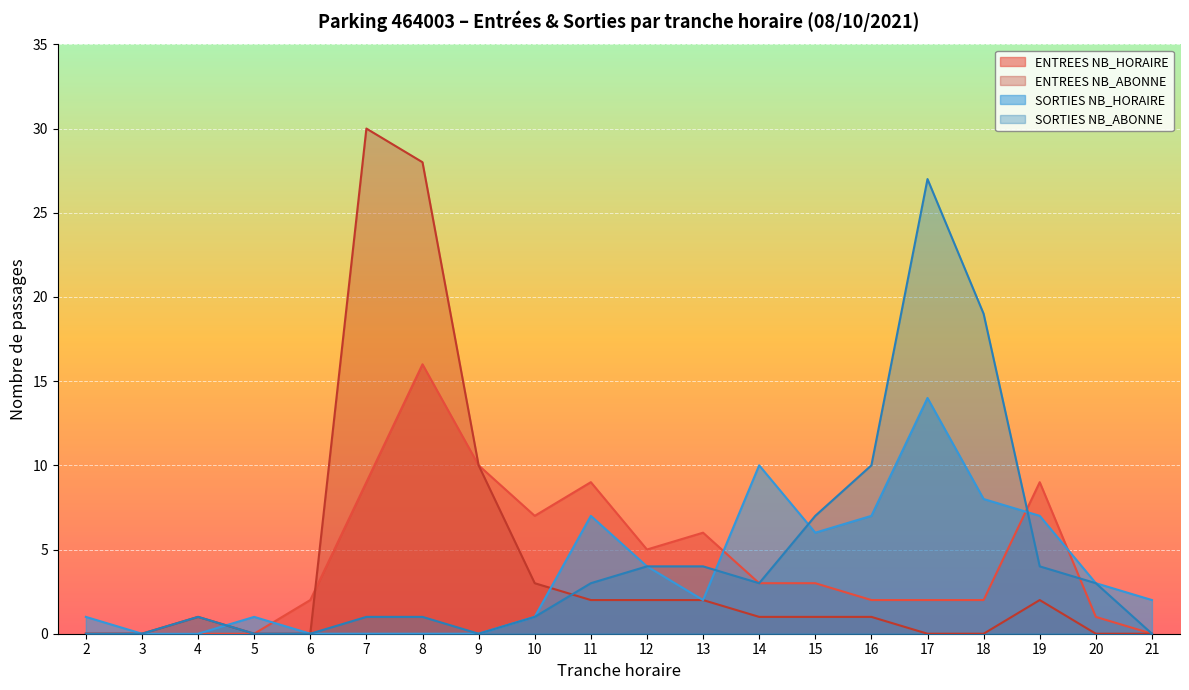

Where does the SORTIES NB_HORAIRE series first go above 2?

11